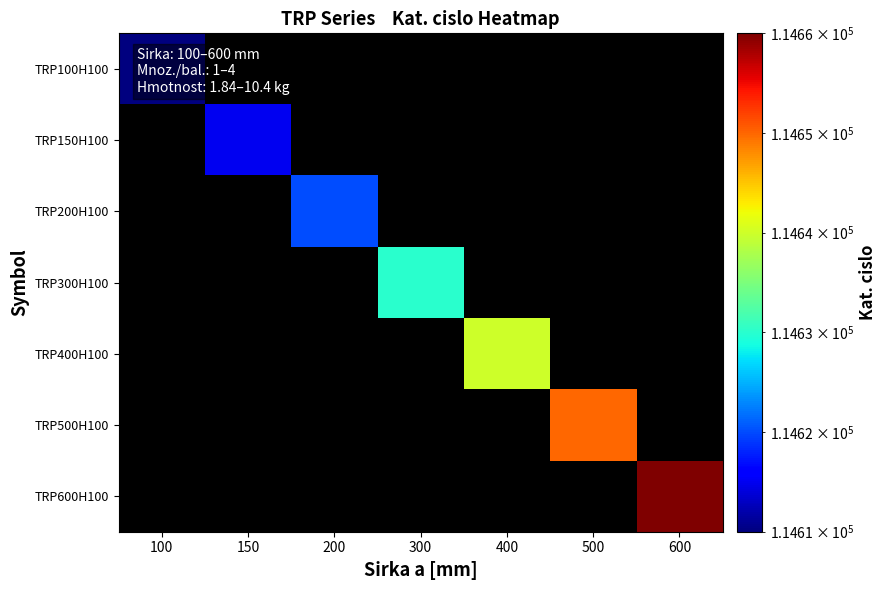

At 500, list the series in order from smallest to largest.

TRP100H100, TRP150H100, TRP200H100, TRP300H100, TRP400H100, TRP500H100, TRP600H100